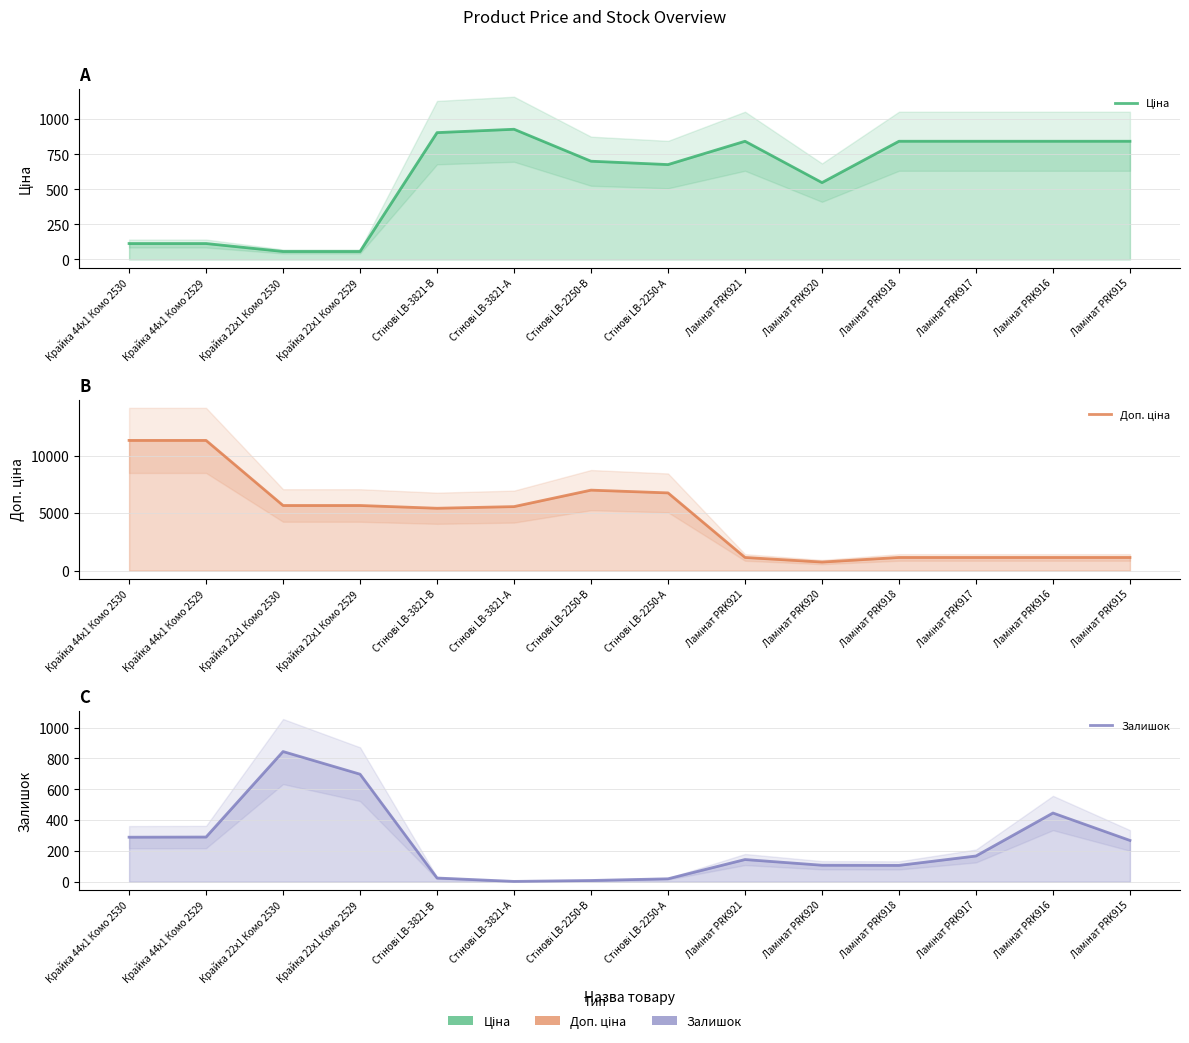

The value of Доп. ціна at Ламінат PRK916 is 1142.1. True or false?

True